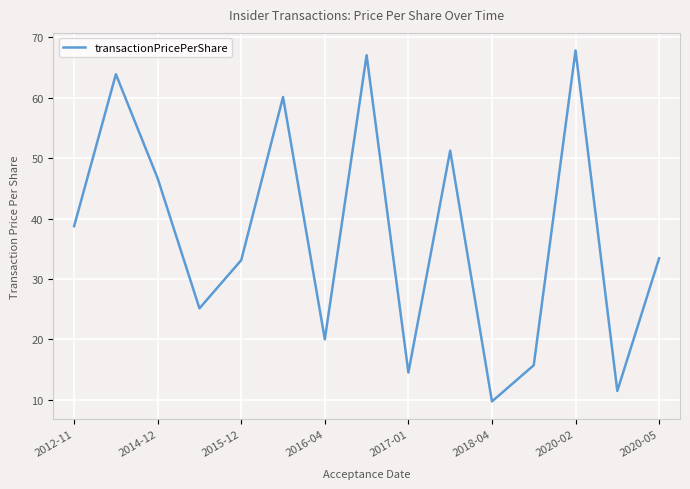

What is the difference between the maximum and minimum values?

58.2